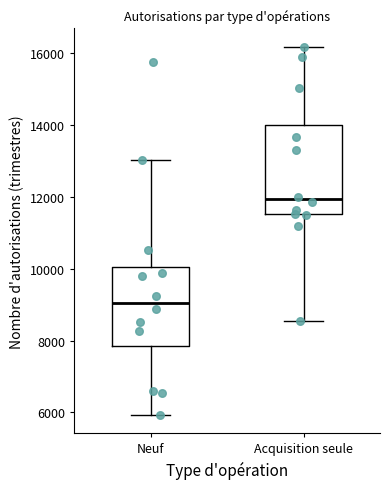

Reading left to right, read every box against the y-axis: the position of its median line, the range the box covers, and the ends of its whiskers. The values are not printed on the chart, so give them approximately, as read against the axis.

Neuf: median 9000, box 7800 to 10000, whiskers 6000 to 13000
Acquisition seule: median 12000, box 11600 to 14000, whiskers 8600 to 16200